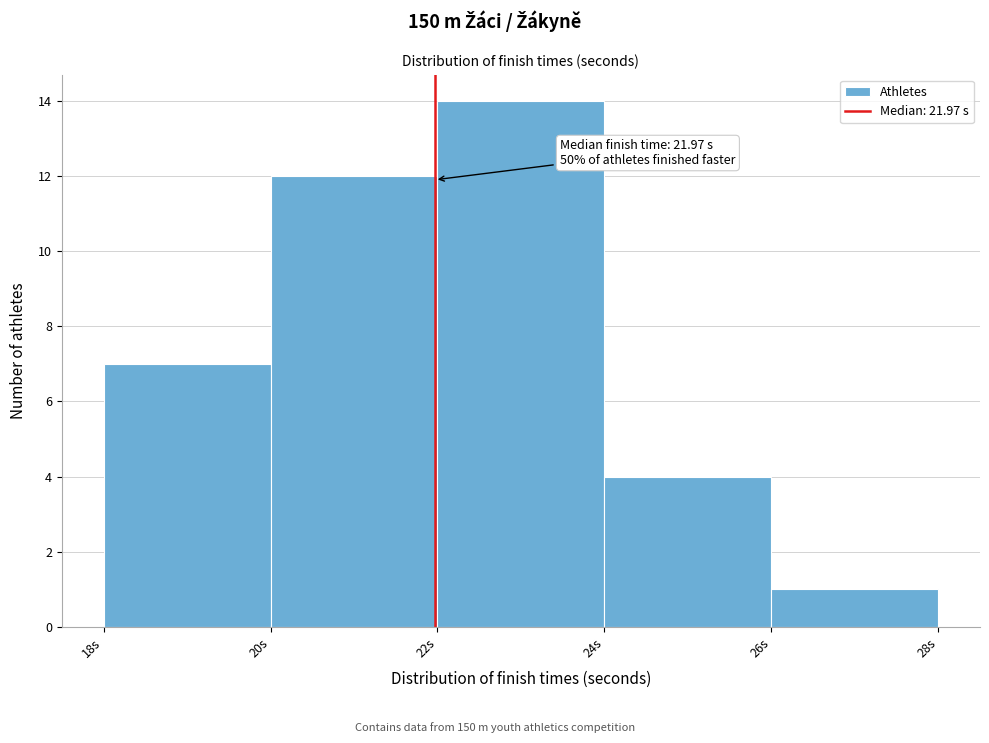

Over which range of the x-axis is the bar tallest?

22 to 24